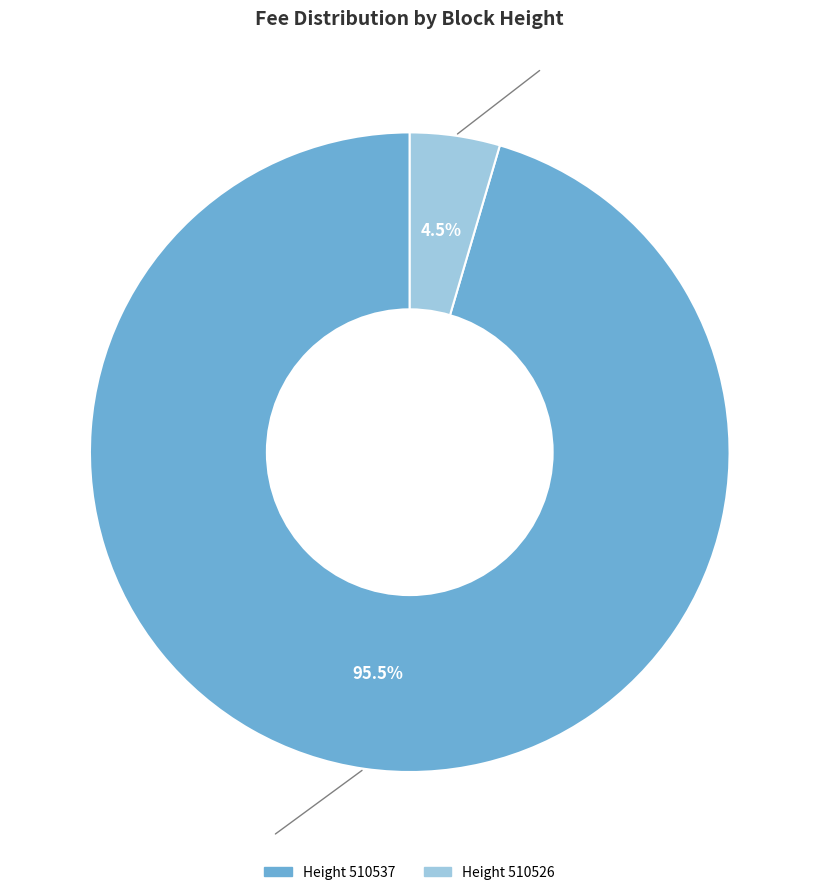

Which category accounts for the majority?

510537